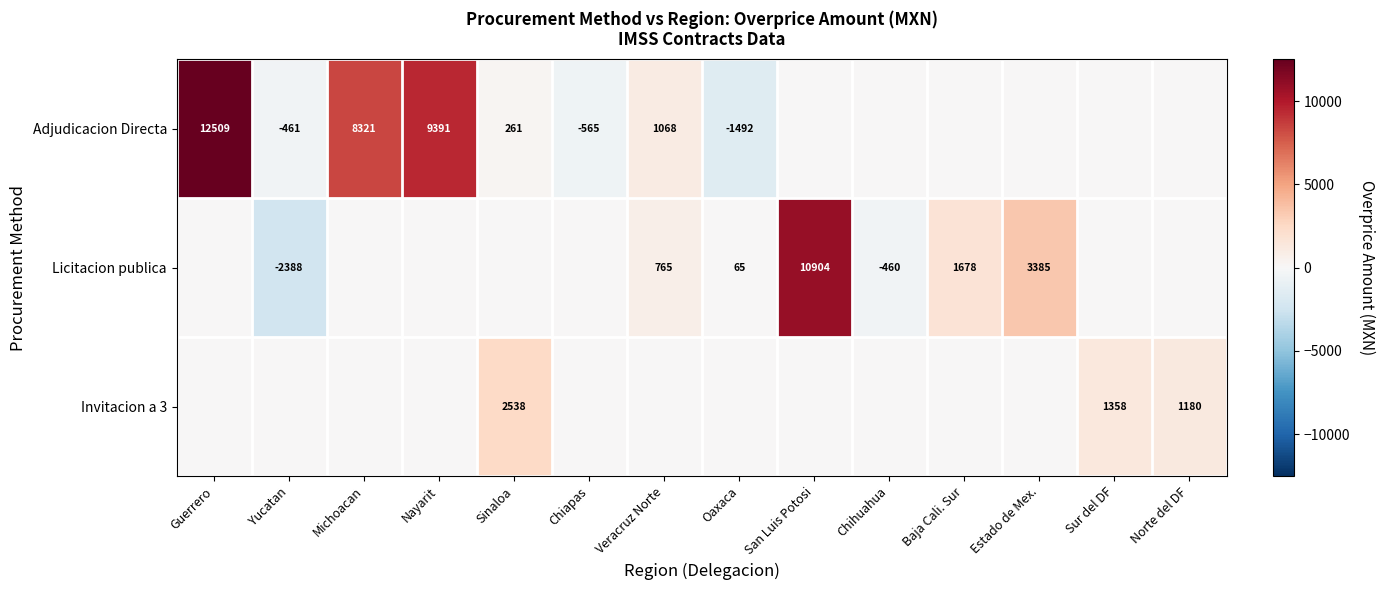

The value of Invitacion a 3 at Norte del DF is 670. True or false?

False